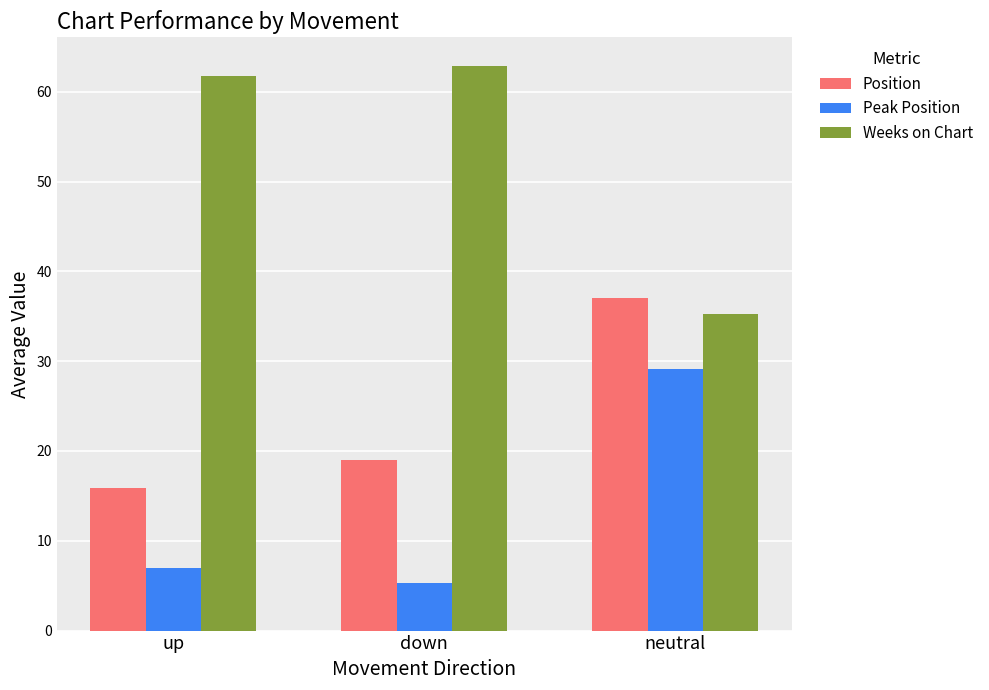

What are all the series names shown in the legend?

Position, Peak Position, Weeks on Chart